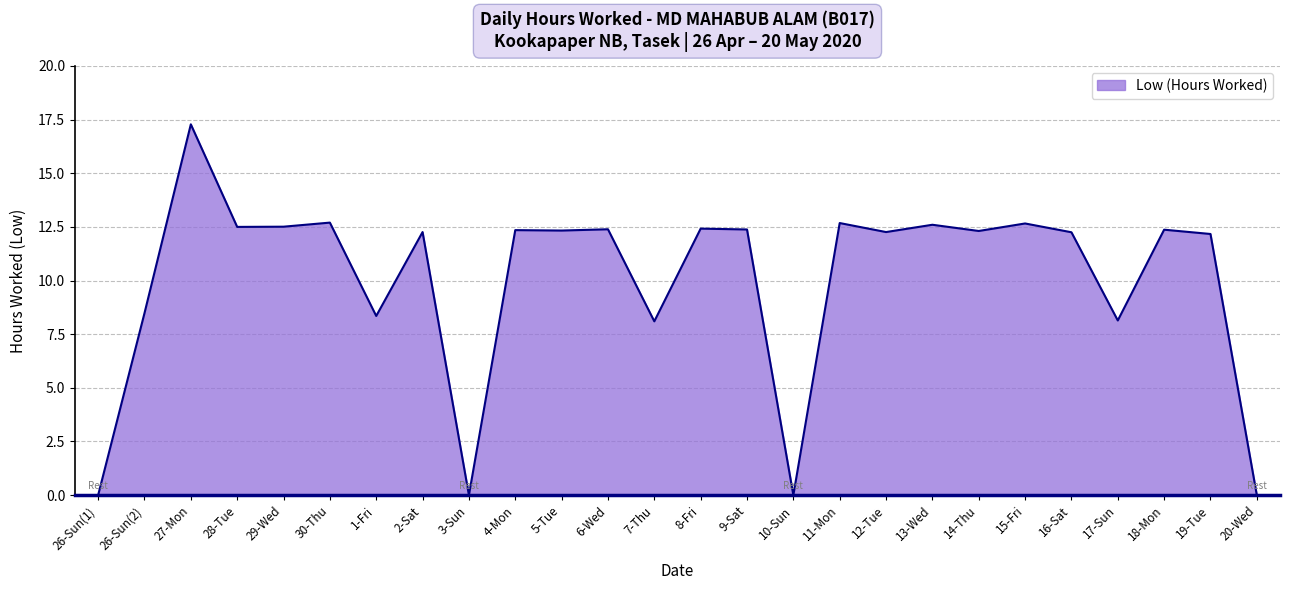

Is it true that the value at 1-Fri is 8.3?

True